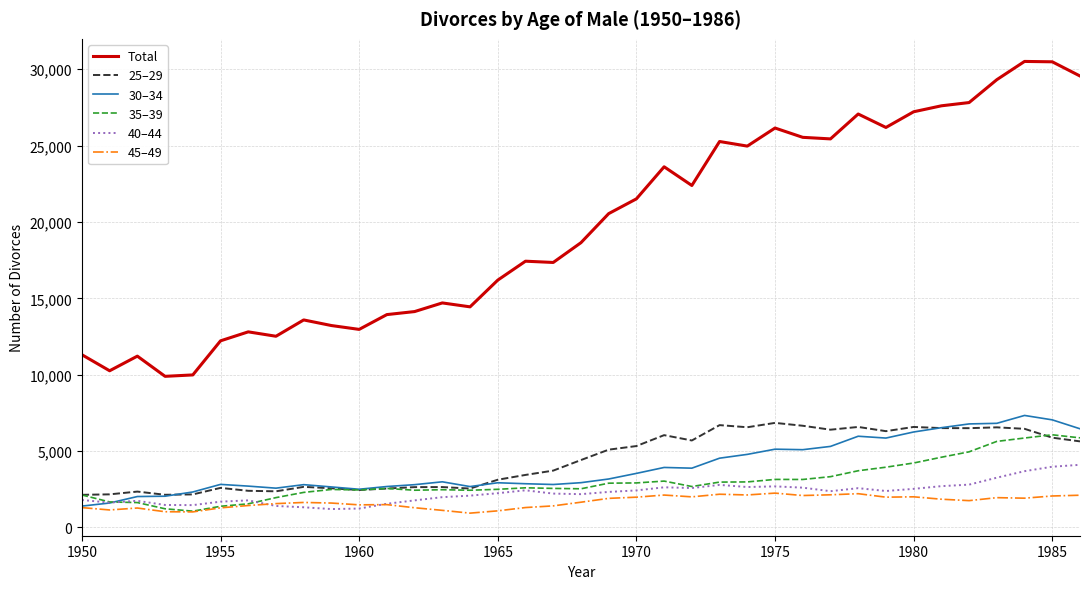

True or false: 45–49 and Total intersect in this chart.

False